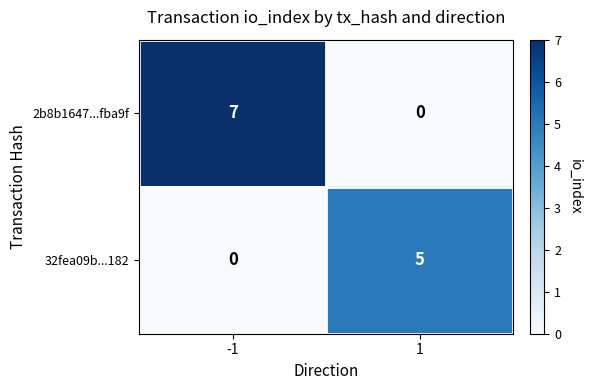

How many positive values does the 32fea09b...182 series have?

1